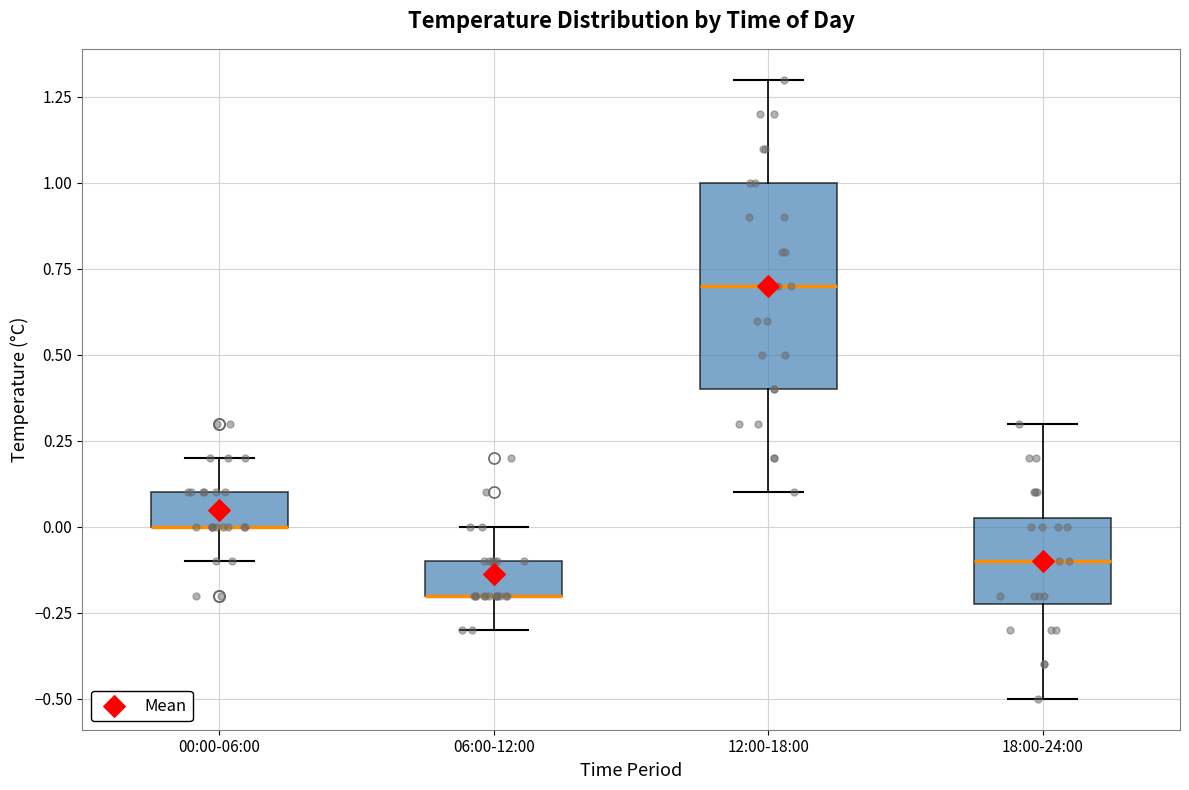

Reading left to right, read every box against the y-axis: the position of its median line, the range the box covers, and the ends of its whiskers. The values are not printed on the chart, so give them approximately, as read against the axis.

00:00-06:00: median 0.00 (drawn on the box's lower edge), box 0.00 to 0.10, whiskers -0.10 to 0.20
06:00-12:00: median -0.20 (drawn on the box's lower edge), box -0.20 to -0.10, whiskers -0.30 to 0.00
12:00-18:00: median 0.70, box 0.40 to 1.00, whiskers 0.10 to 1.30
18:00-24:00: median -0.10, box -0.20 to 0.05, whiskers -0.50 to 0.30